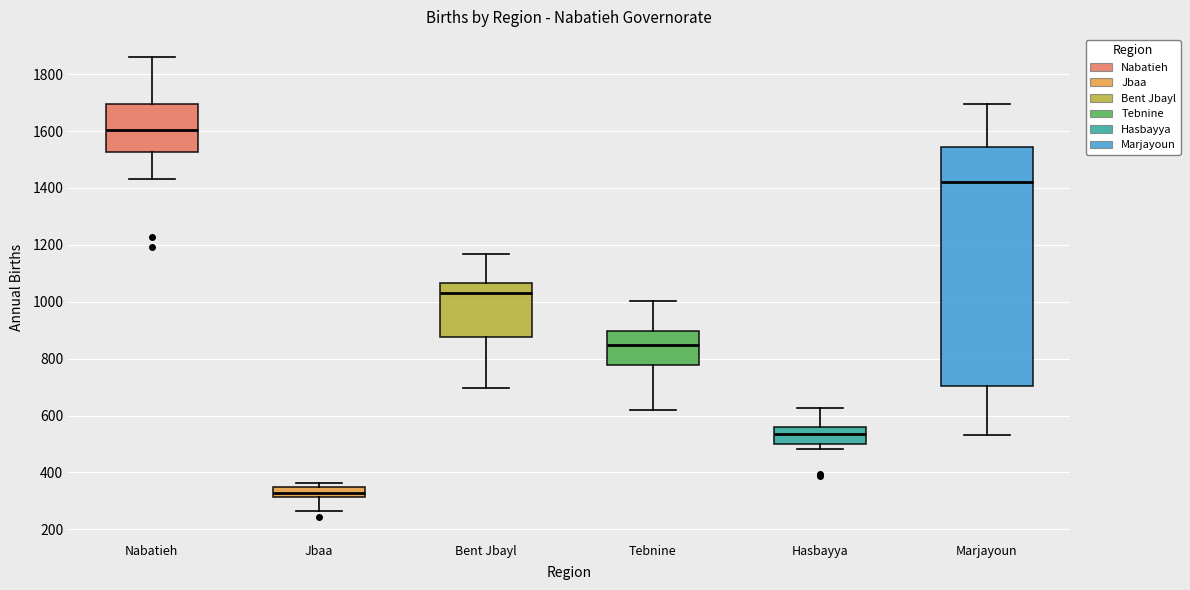

Which box has the highest median line?

Nabatieh